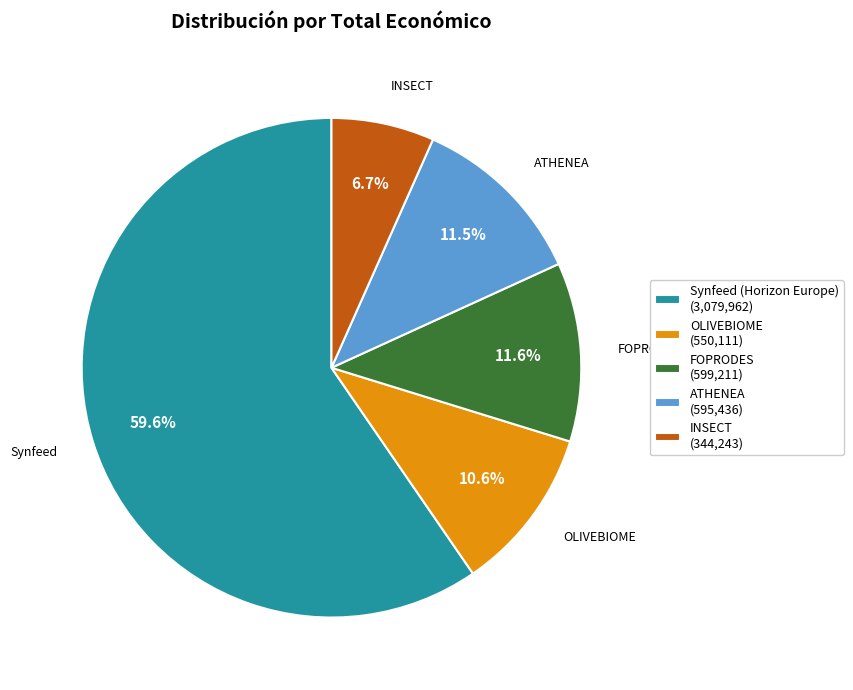

What portion of the pie excludes OLIVEBIOME?

89.4%